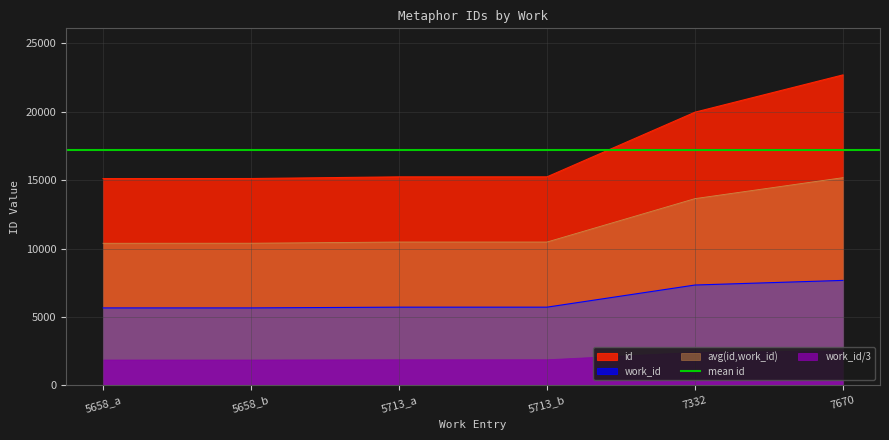

What value does the id series have at 5713_b, to the nearest 10?

15240